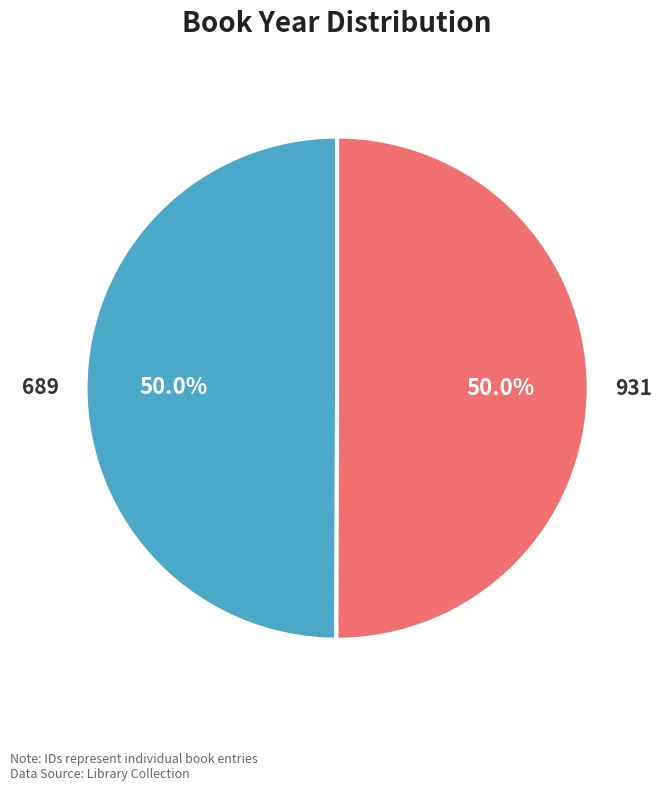

To the nearest percent, what is the average slice percentage?

50%